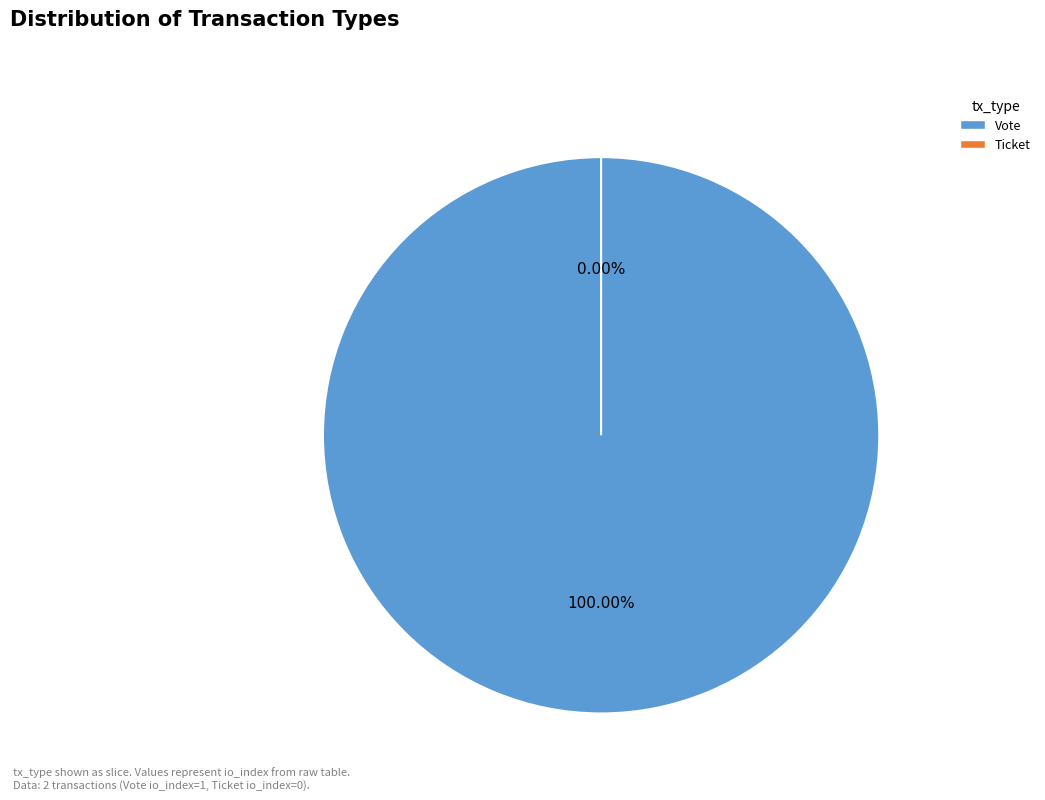

Does Vote represent more than half of the total?

Yes